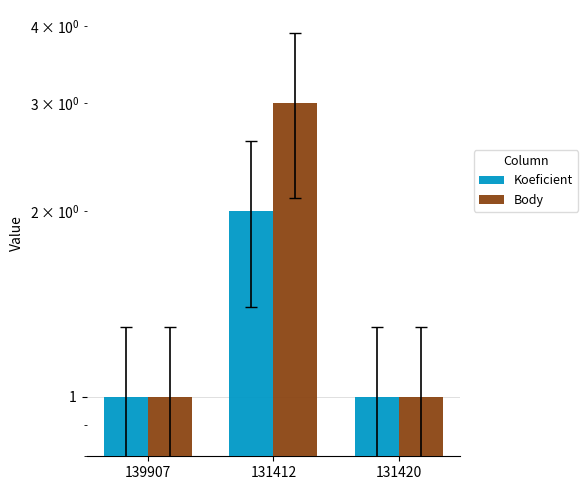

List the labels in order of Koeficient value, smallest first.

139907, 131420, 131412